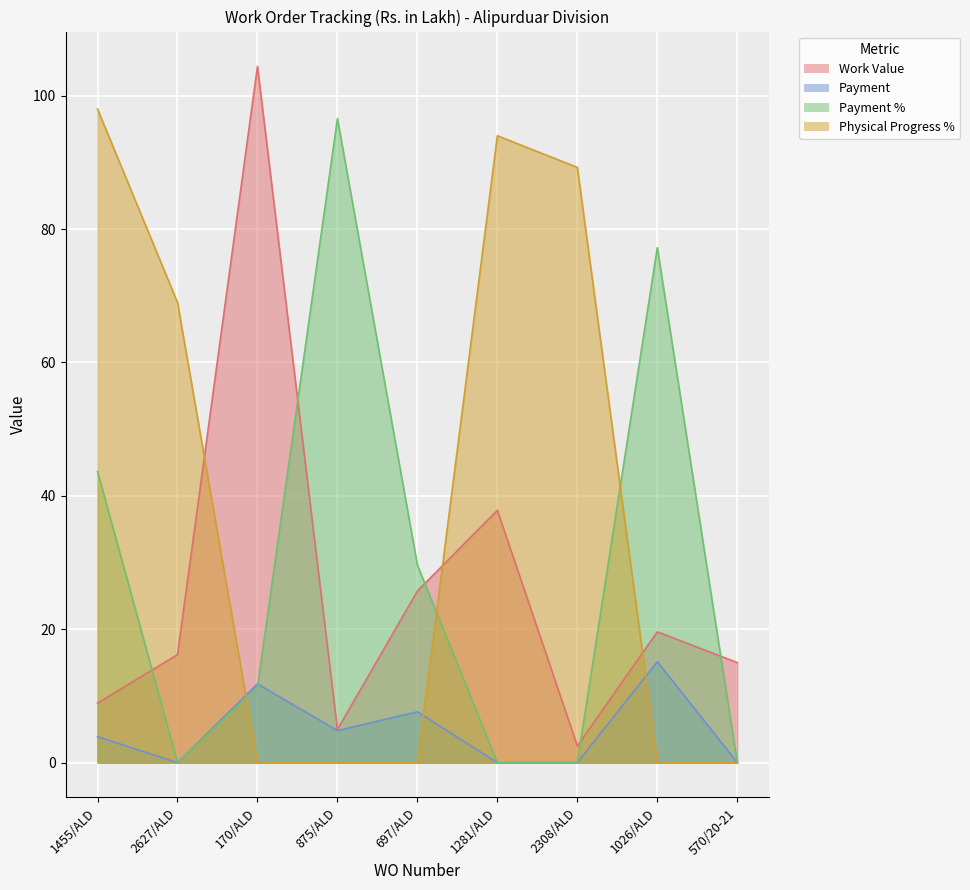

Reading right to left, extract all data points from this chart.

Work Value: 570/20-21=15.0	1026/ALD=19.6	2308/ALD=2.5	1281/ALD=37.8	697/ALD=25.7	875/ALD=5.0	170/ALD=104.4	2627/ALD=16.2	1455/ALD=8.9
Payment: 570/20-21=0.0	1026/ALD=15.1	2308/ALD=0.0	1281/ALD=0.0	697/ALD=7.6	875/ALD=4.8	170/ALD=11.8	2627/ALD=0.0	1455/ALD=3.9
Payment %: 570/20-21=0.0	1026/ALD=77.2	2308/ALD=0.0	1281/ALD=0.0	697/ALD=29.6	875/ALD=96.6	170/ALD=11.3	2627/ALD=0.0	1455/ALD=43.6
Physical Progress %: 570/20-21=0.0	1026/ALD=0.0	2308/ALD=89.2	1281/ALD=94.0	697/ALD=0.0	875/ALD=0.0	170/ALD=0.0	2627/ALD=69.0	1455/ALD=98.0